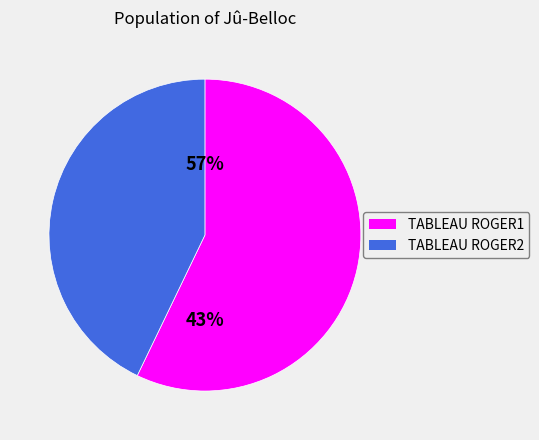

Which category has the smallest portion of the pie?

TABLEAU ROGER2